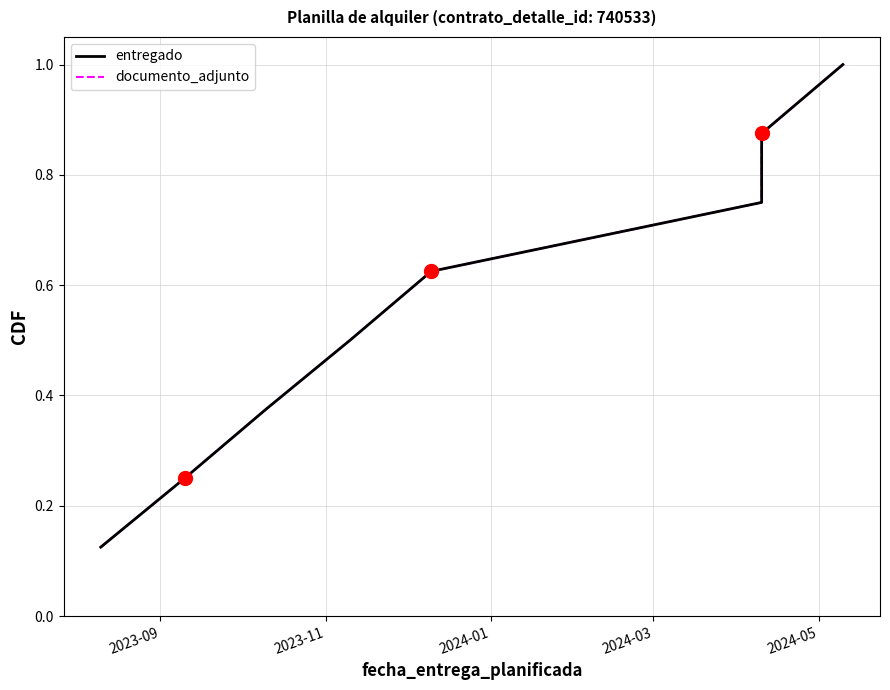

What is the sum of all entregado values?

4.5